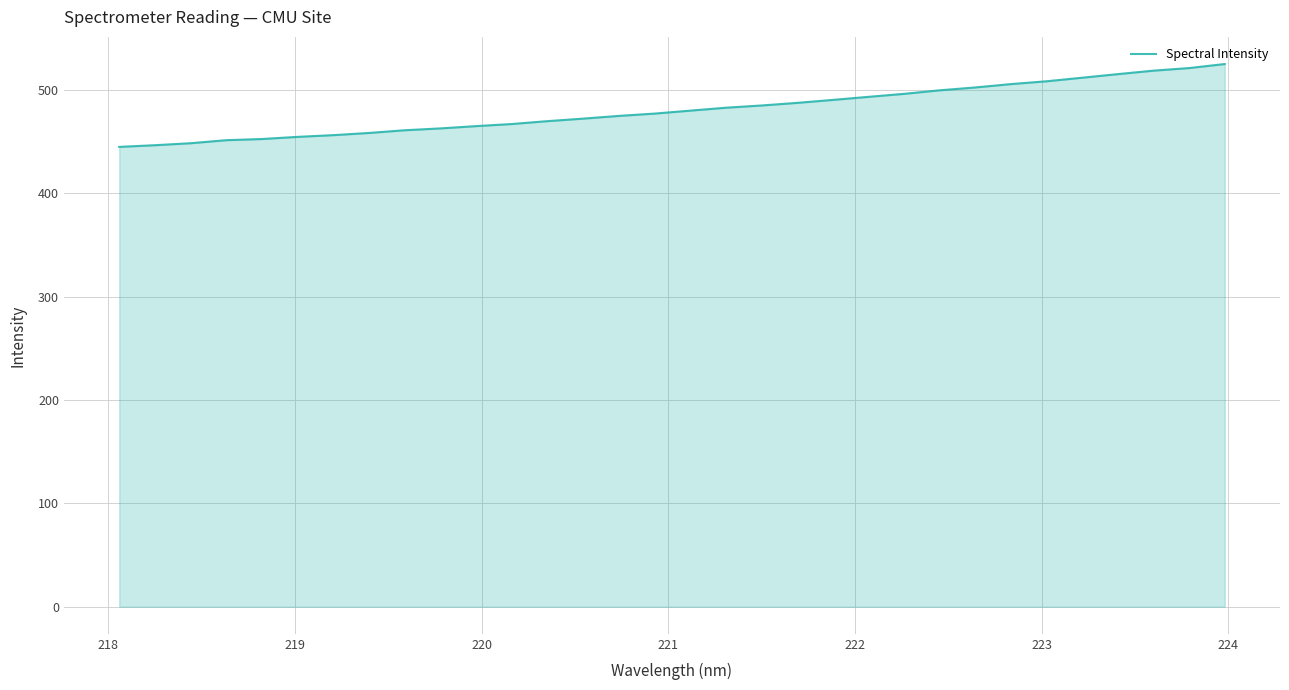

How many lines are shown in the chart?

1